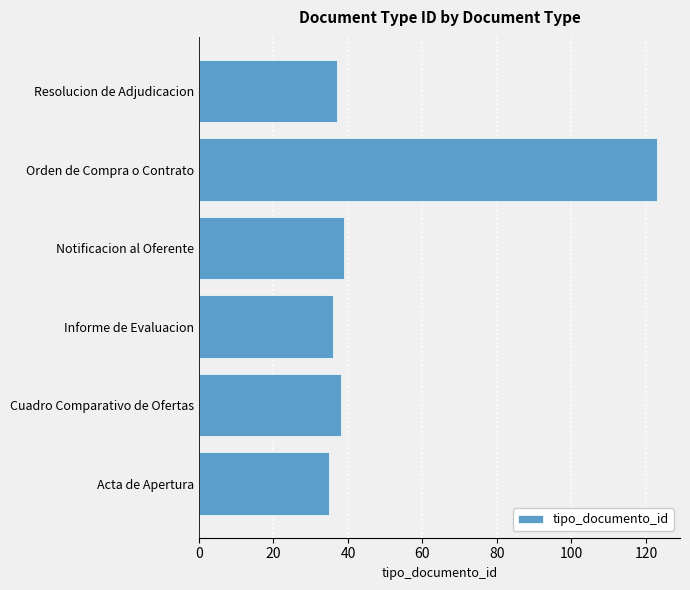

What is the maximum value shown in the chart?

123